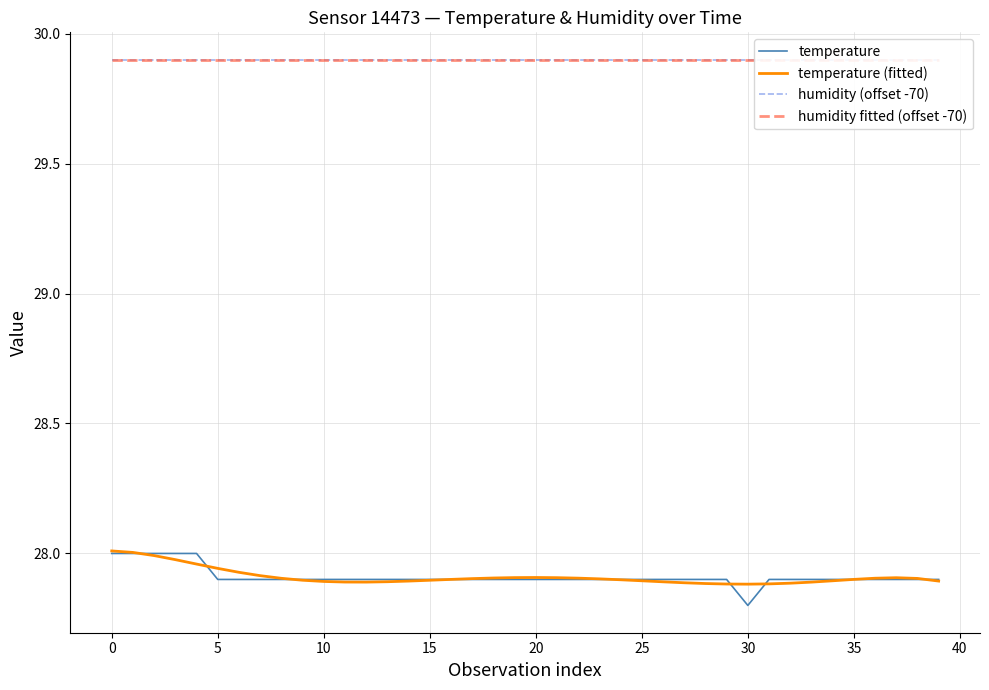

At 11, list the series in order from largest to smallest.

humidity fitted (offset -70), humidity (offset -70), temperature, temperature (fitted)